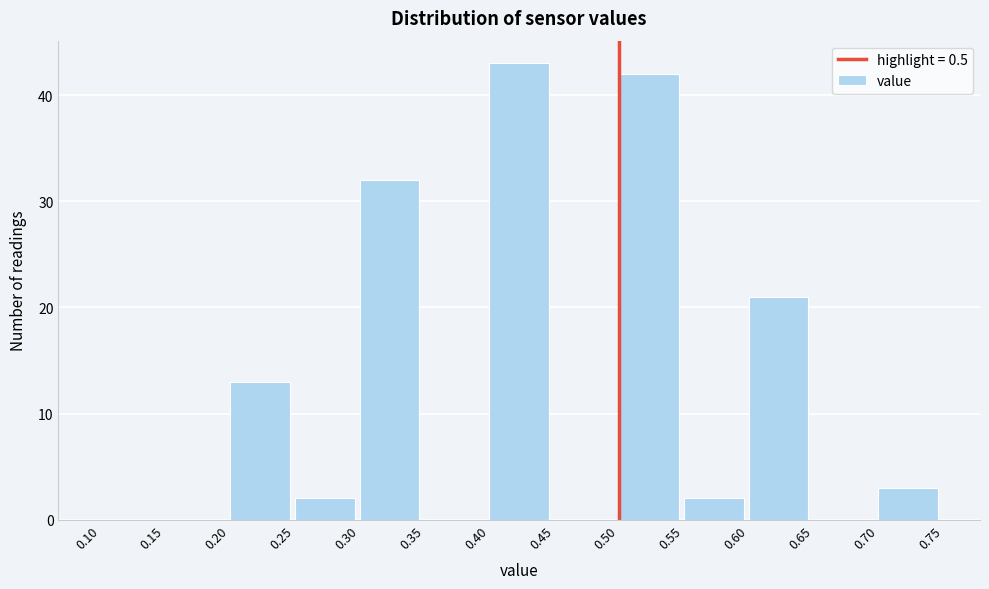

Reading left to right, list every bar in this chart as the range it spans on the x-axis followed by its height. The values are not printed on the chart, so give them approximately, as read against the axis.

0.10 to 0.15: 0
0.15 to 0.20: 0
0.20 to 0.25: 13
0.25 to 0.30: 2
0.30 to 0.35: 32
0.35 to 0.40: 0
0.40 to 0.45: 43
0.45 to 0.50: 0
0.50 to 0.55: 42
0.55 to 0.60: 2
0.60 to 0.65: 21
0.65 to 0.70: 0
0.70 to 0.75: 3